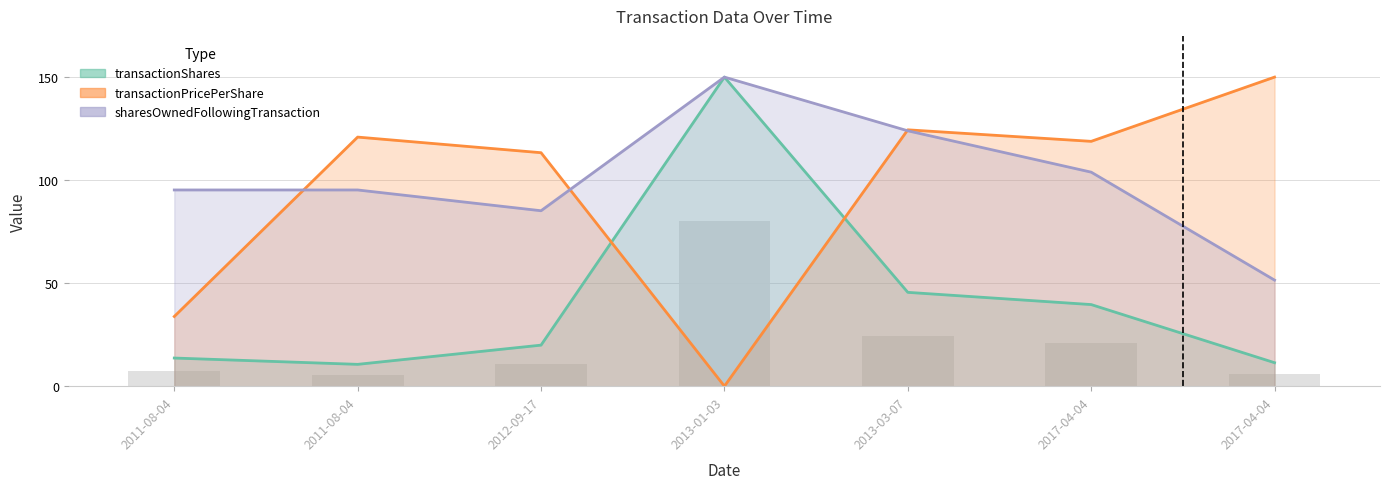

Between 2017-04-04 and 2017-04-04, which series saw the biggest shift?

sharesOwnedFollowingTransaction